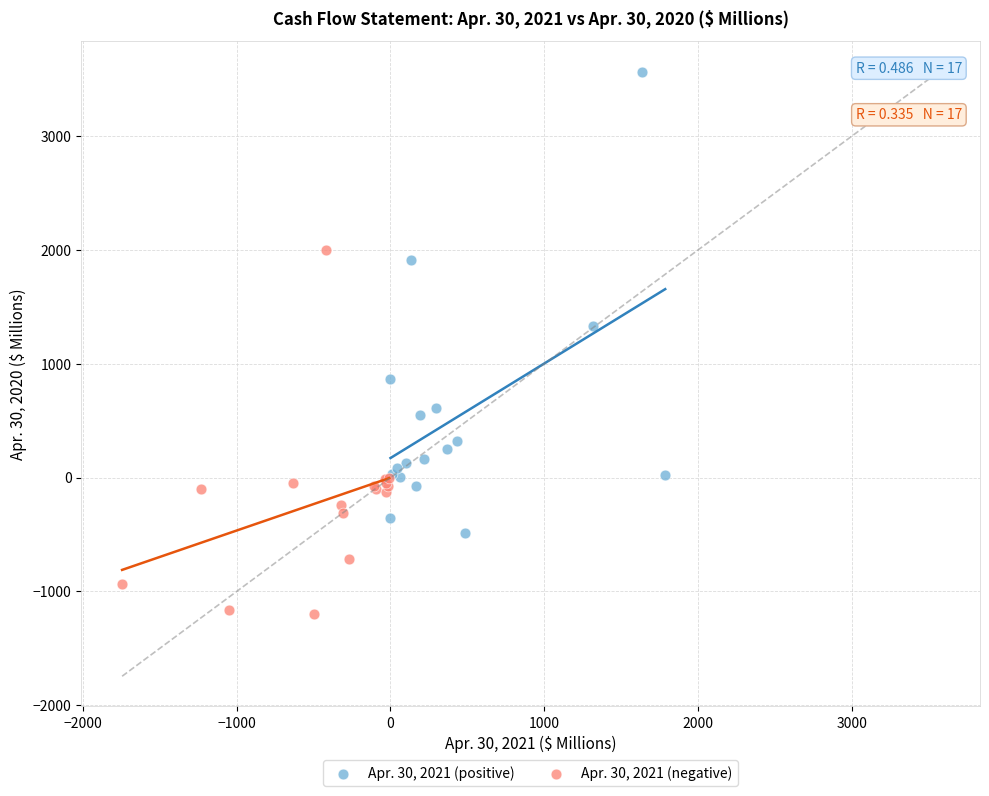

Which series reaches the maximum Y coordinate?

Apr. 30, 2021 (positive)